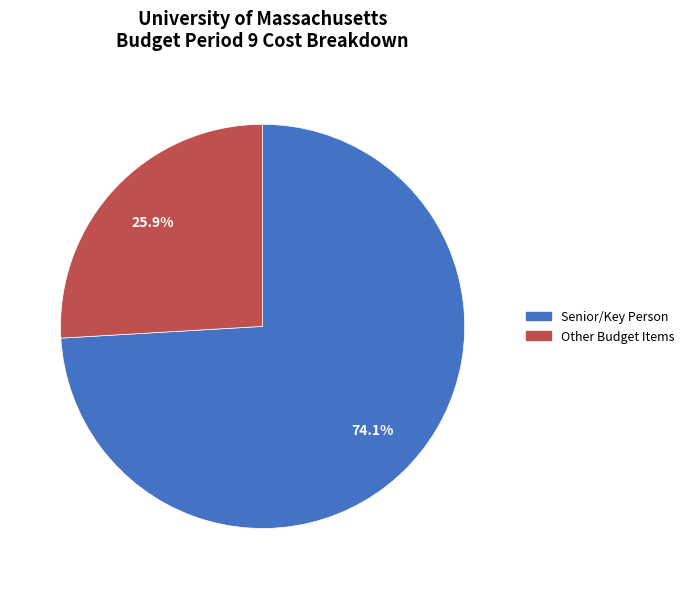

Is there a majority slice in this chart?

Yes